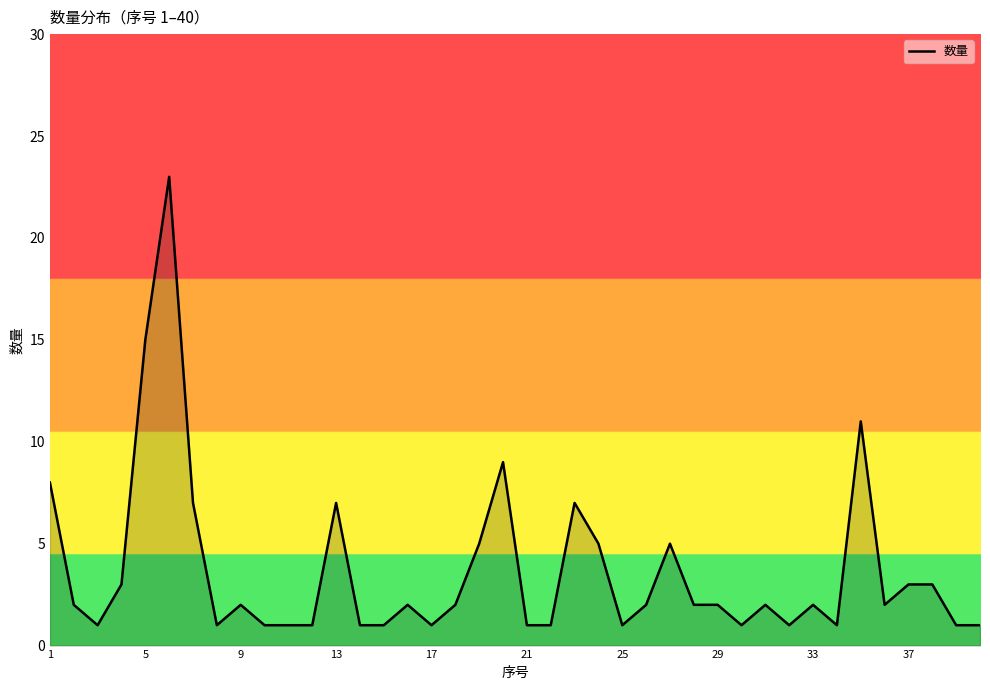

What is the greatest value displayed?

23